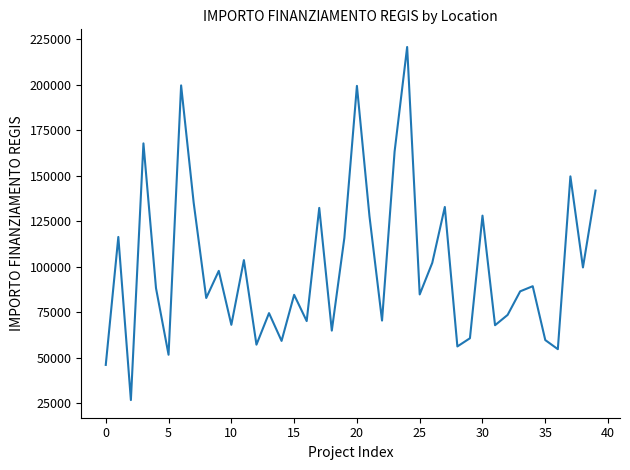

What is the difference between the maximum and minimum values?

193933.1